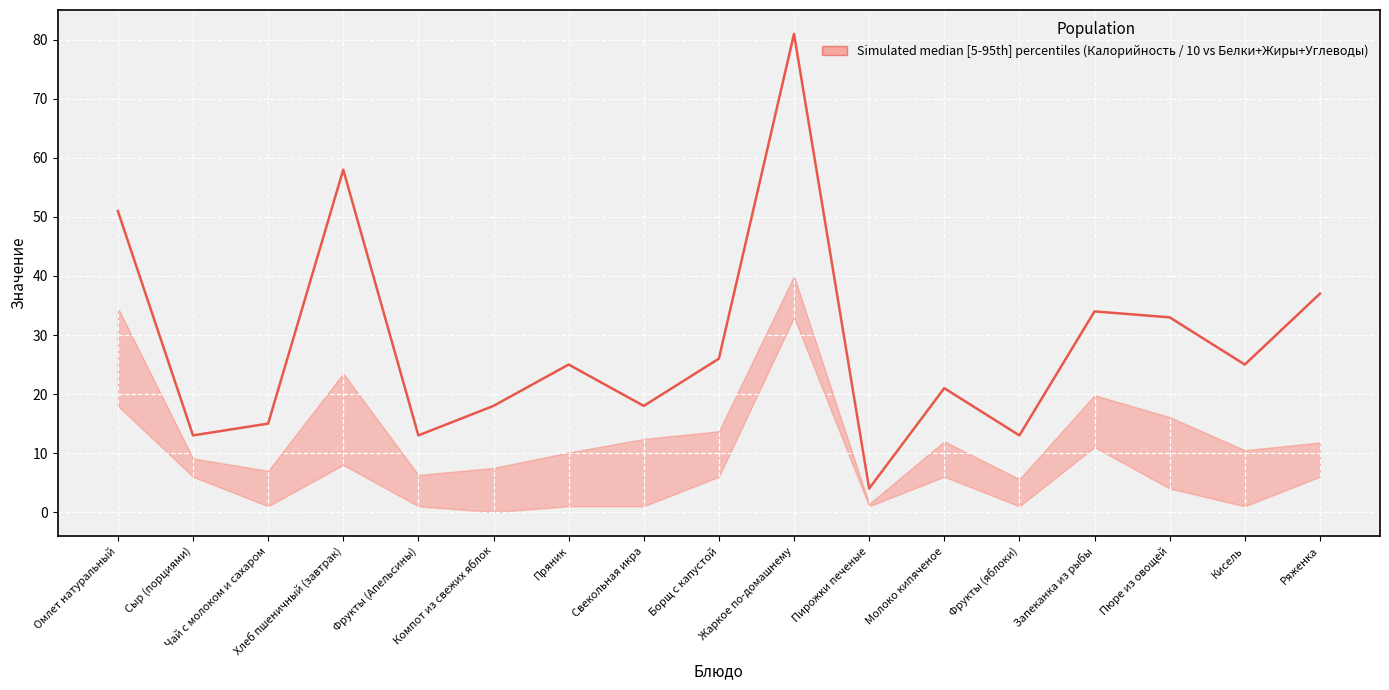

How many series are shown in this chart?

1